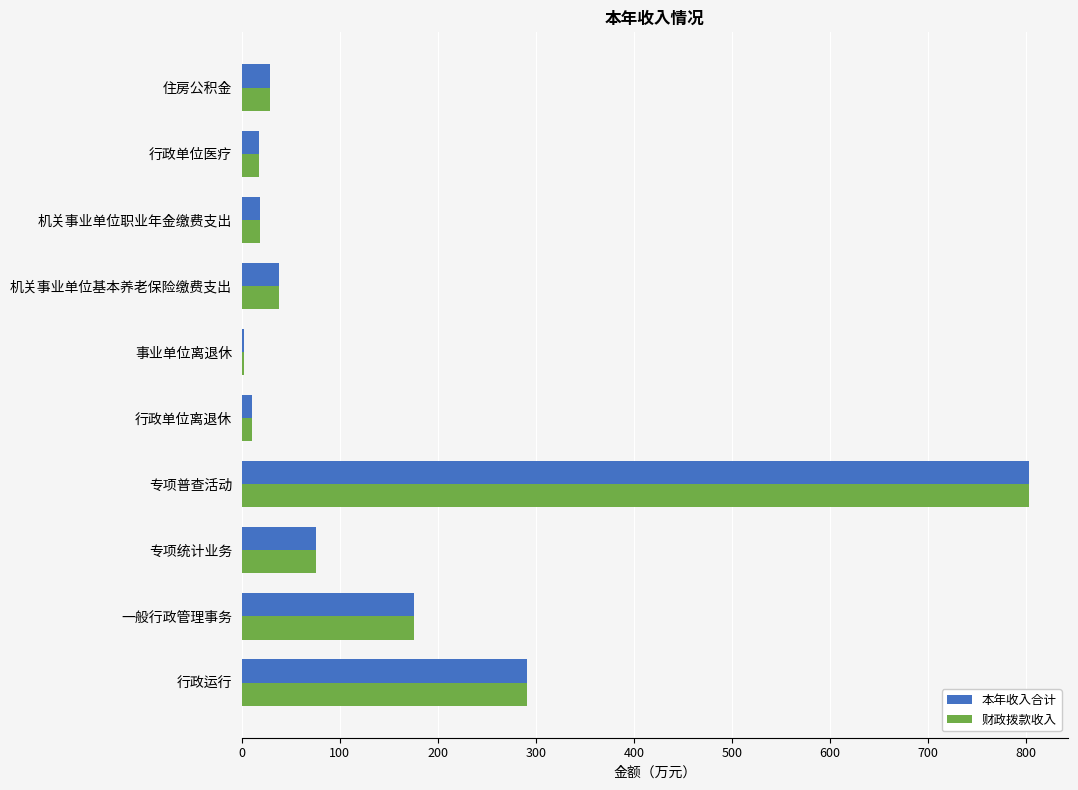

The value of 本年收入合计 at 行政单位医疗 is 17.5. True or false?

True